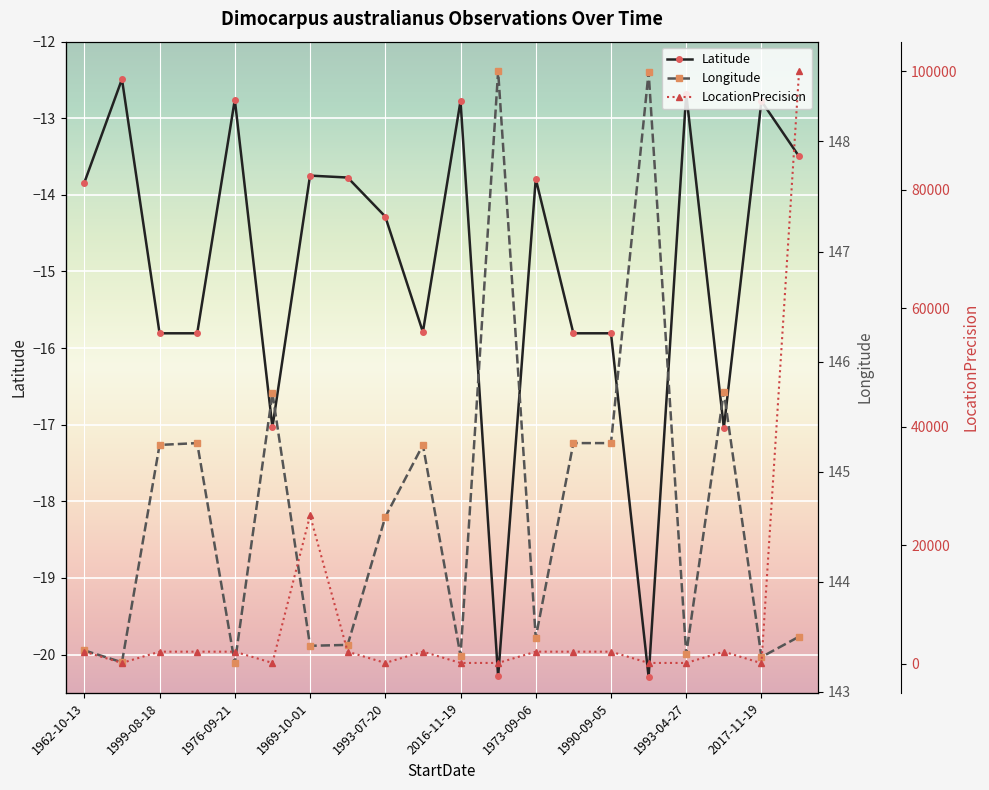

What is the average value of the Longitude series?

144.7